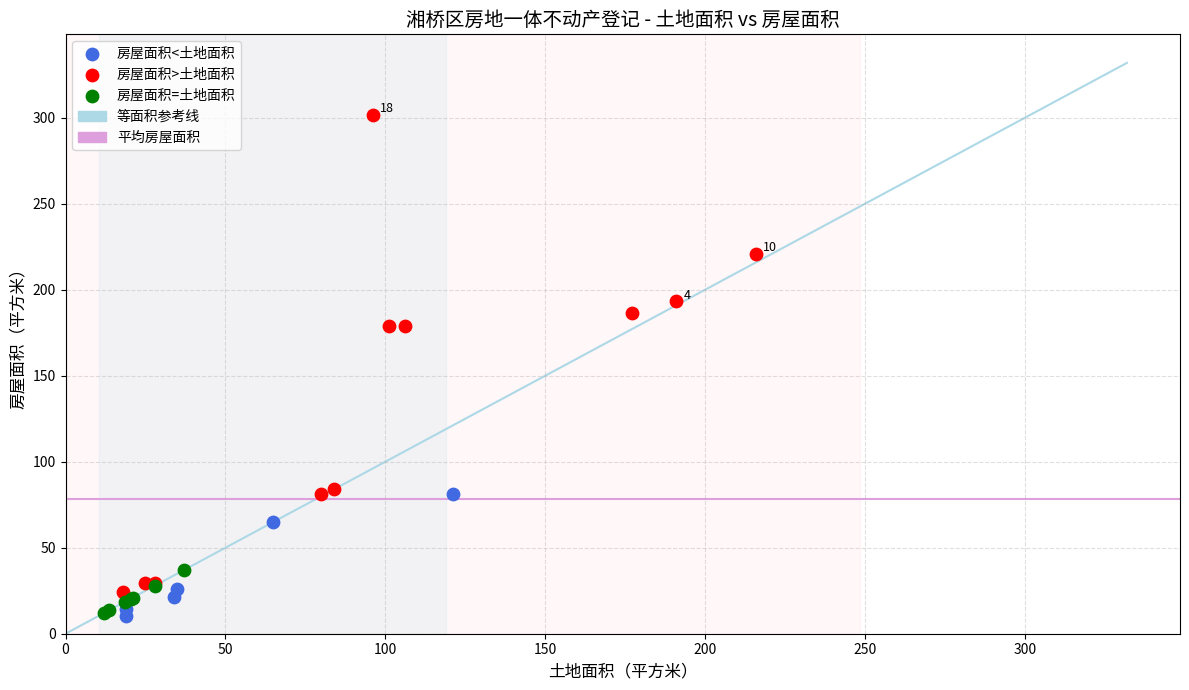

Which series has the widest spread of Y values?

房屋面积>土地面积